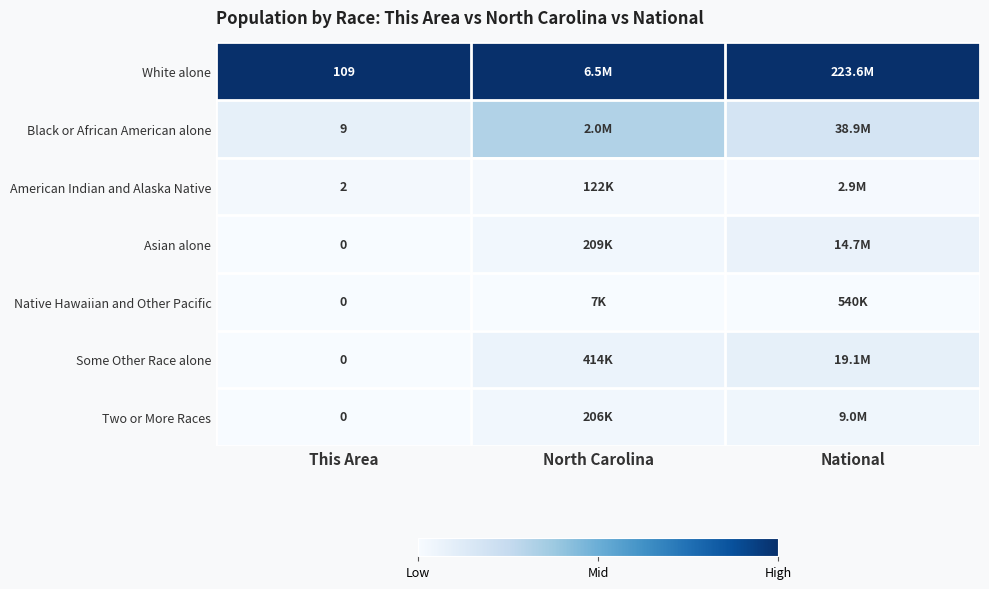

How many categories are shown in the chart?

3